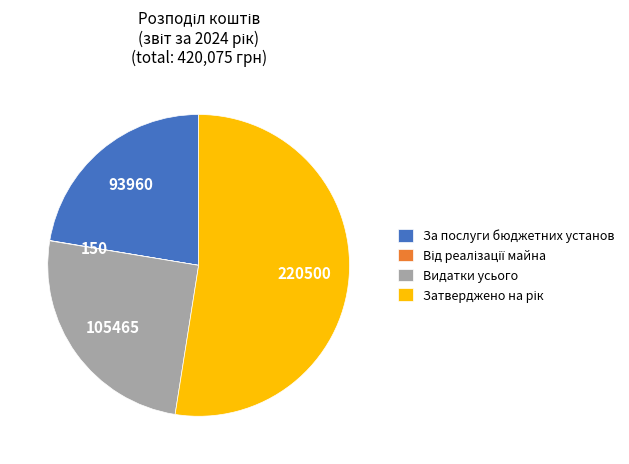

What is the ratio of the value at За послуги бюджетних установ to the value at Видатки усього?

0.9